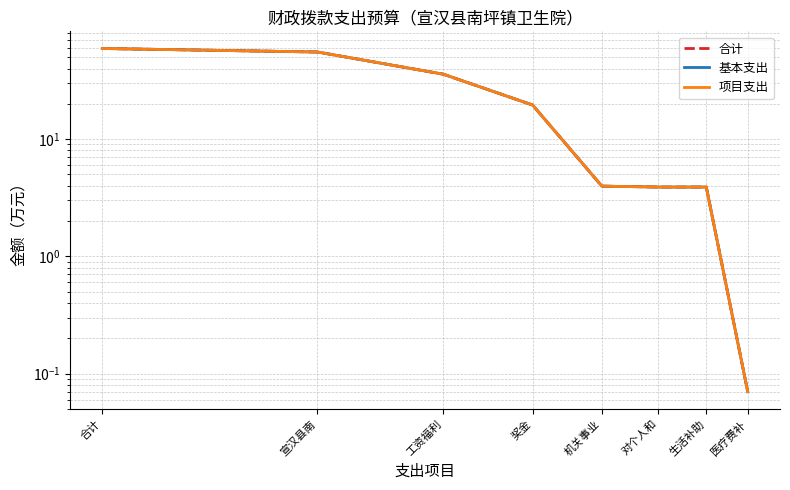

At 合计, list the series in order from largest to smallest.

合计, 基本支出, 项目支出